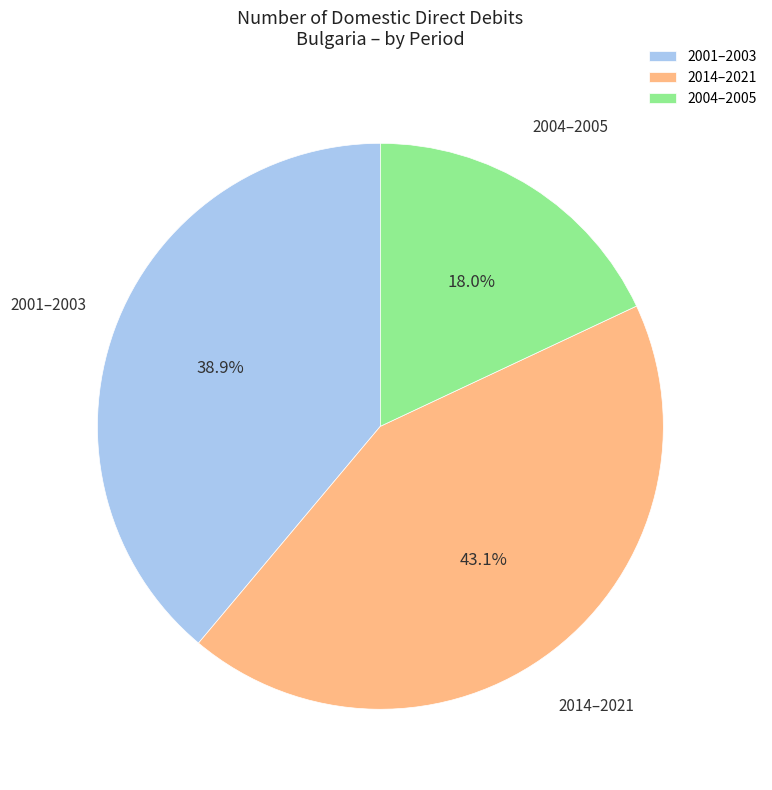

Which category has the smallest portion of the pie?

2004–2005